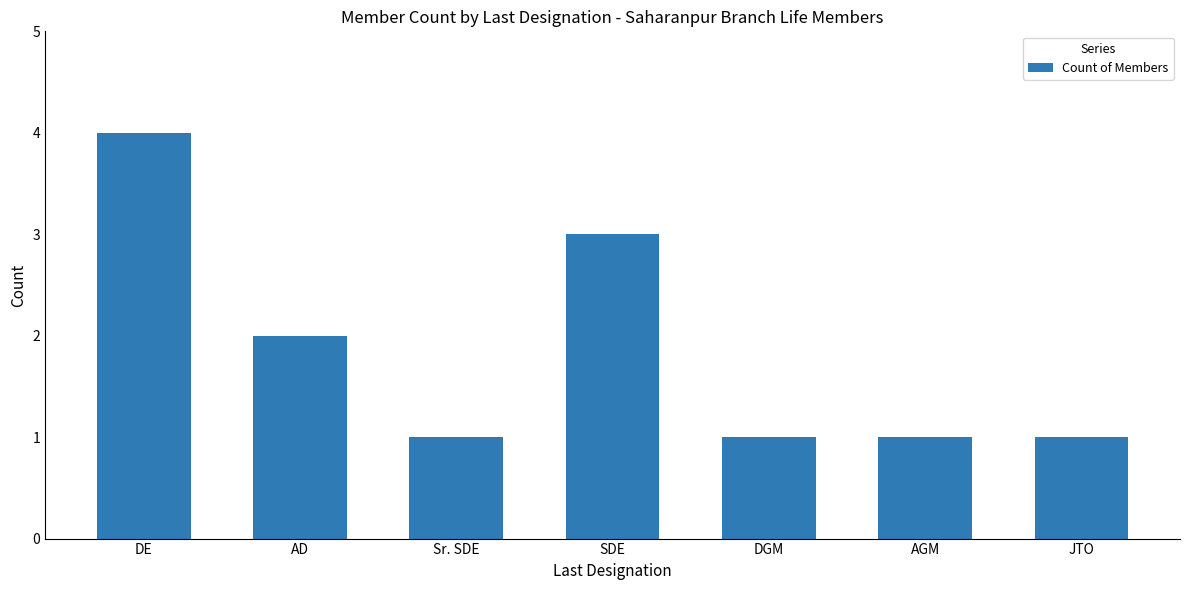

What is the sum of the values at DE and JTO?

5